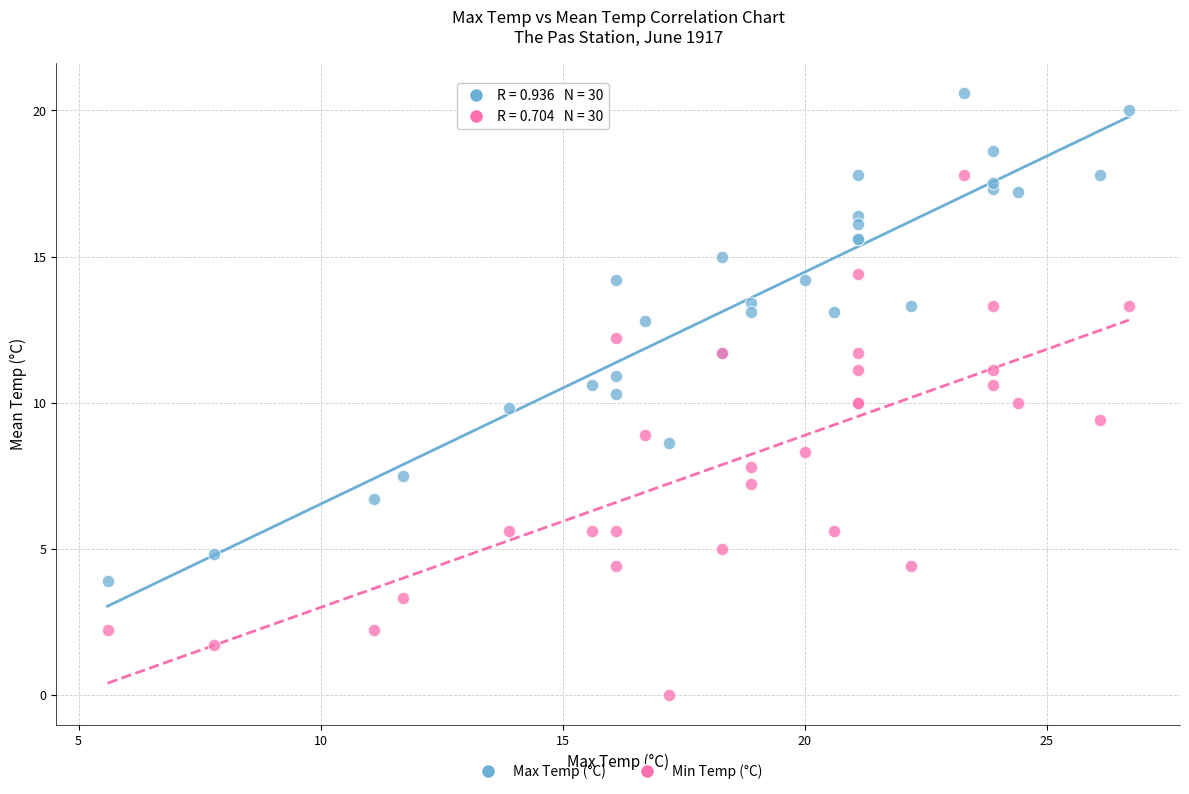

Which series reaches the maximum Y coordinate?

Max Temp (°C)